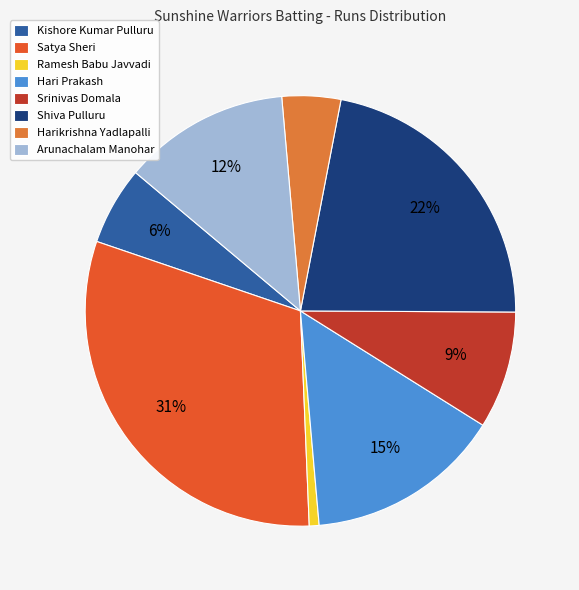

Do Satya Sheri and Harikrishna Yadlapalli together represent more than half of the pie?

No